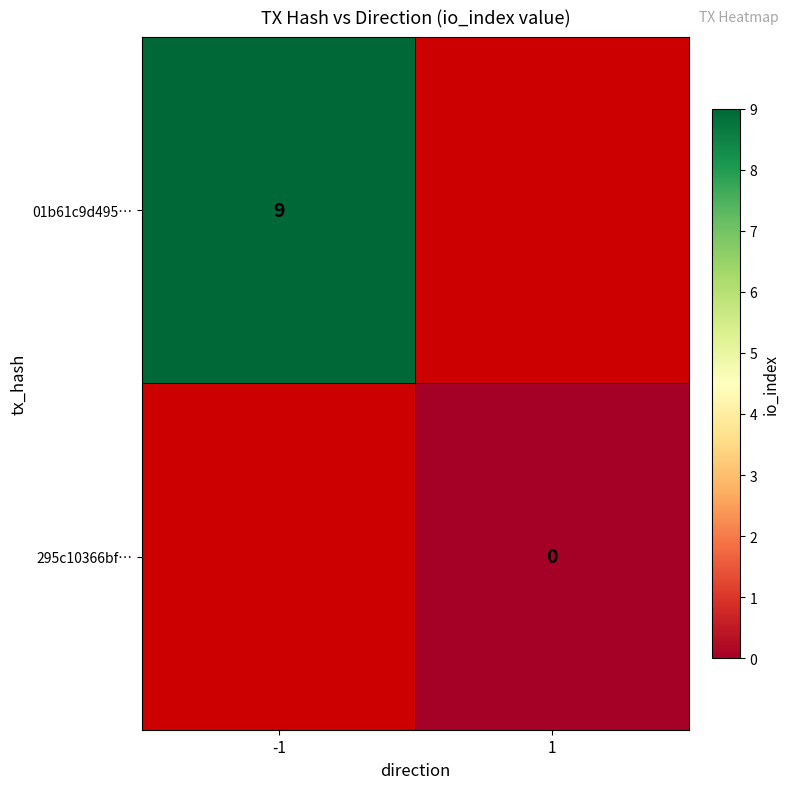

The 01b61c9d495… series shows 4 at -1. True or false?

False